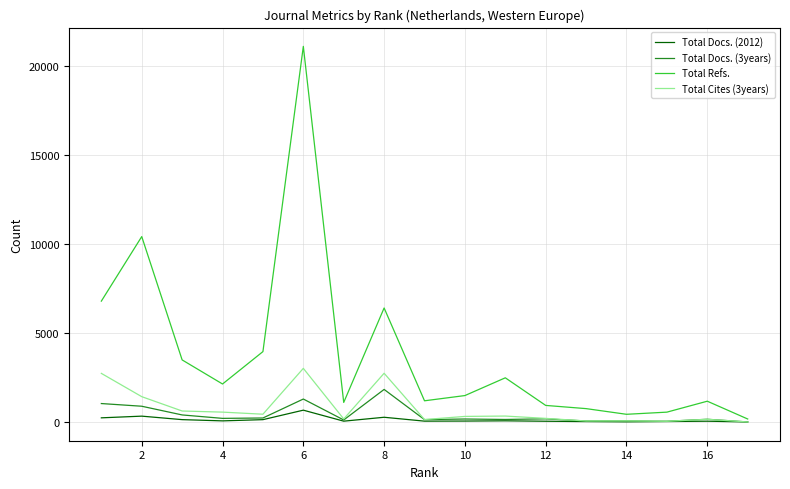

How many series are shown in this chart?

4